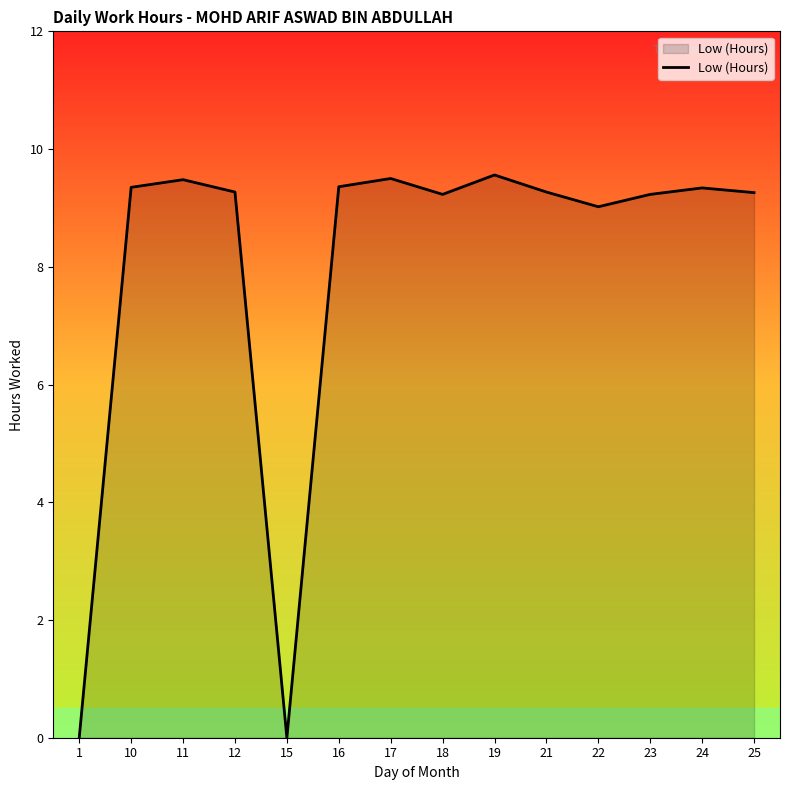

What is the change in value from 1 to 21?

+9.3